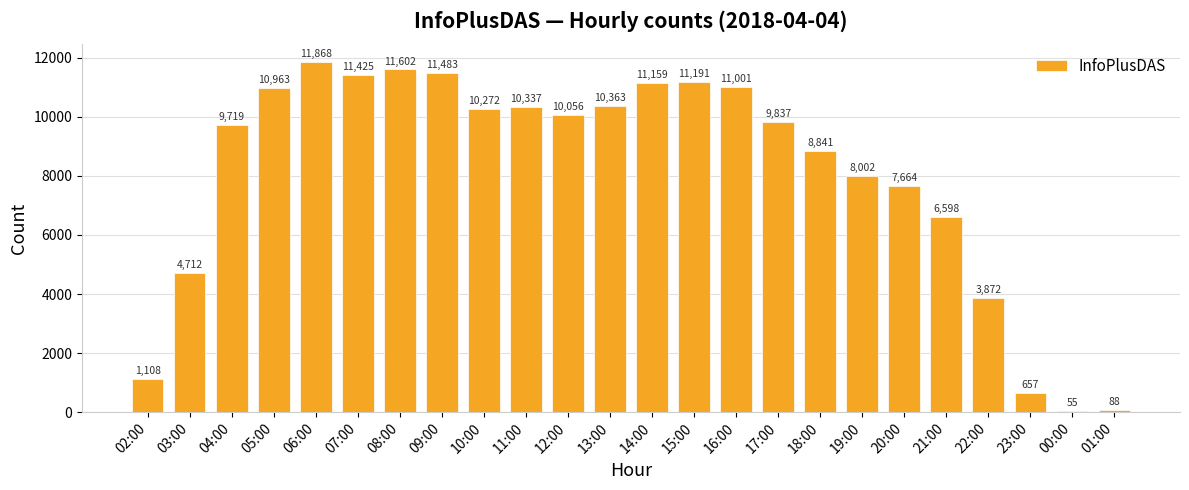

How many bars are there in total?

24